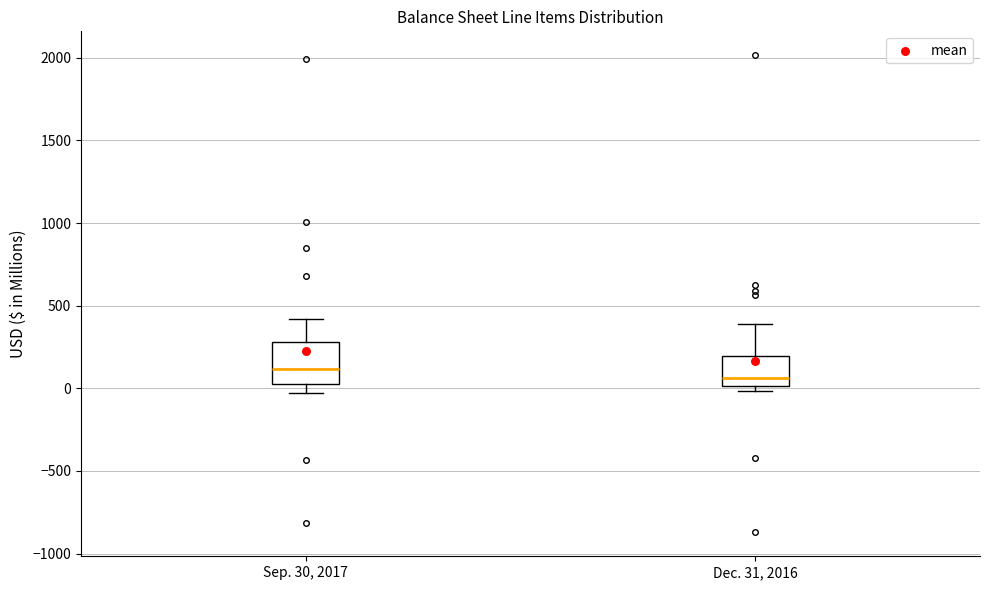

Comparing the boxes themselves (not the whiskers), which one is the tallest?

Sep. 30, 2017